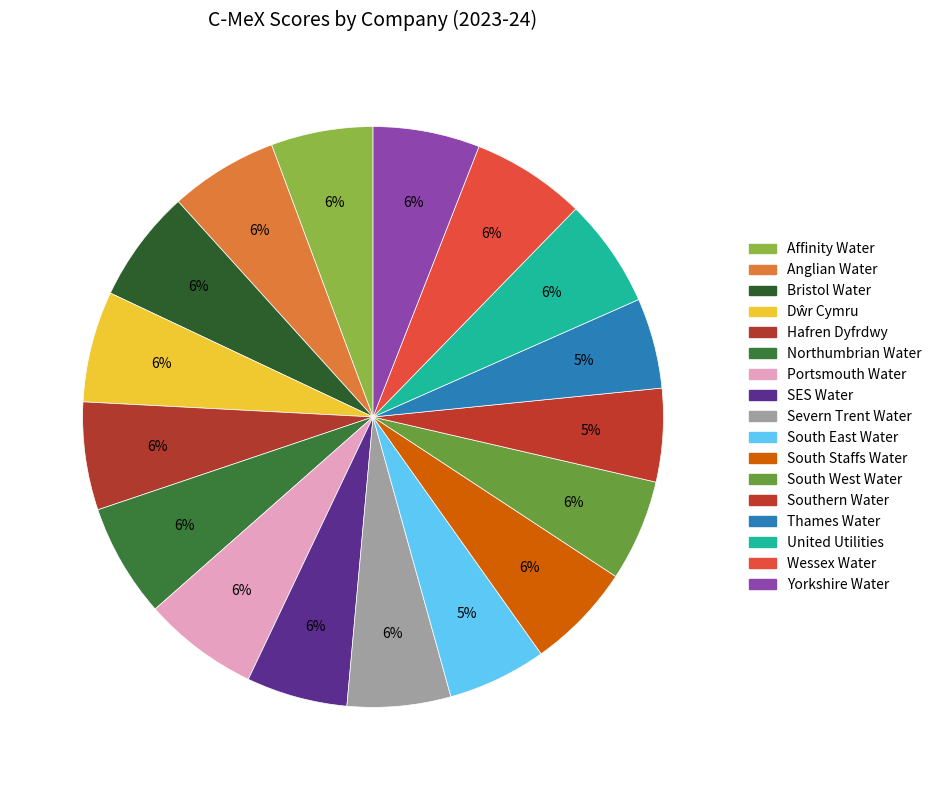

Count the number of slices in the pie.

17